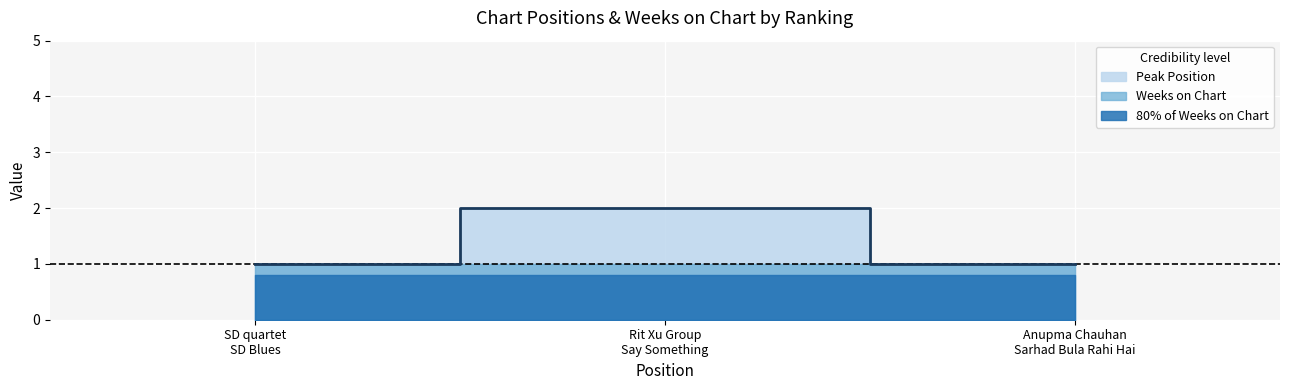

How many lines are shown in the chart?

1